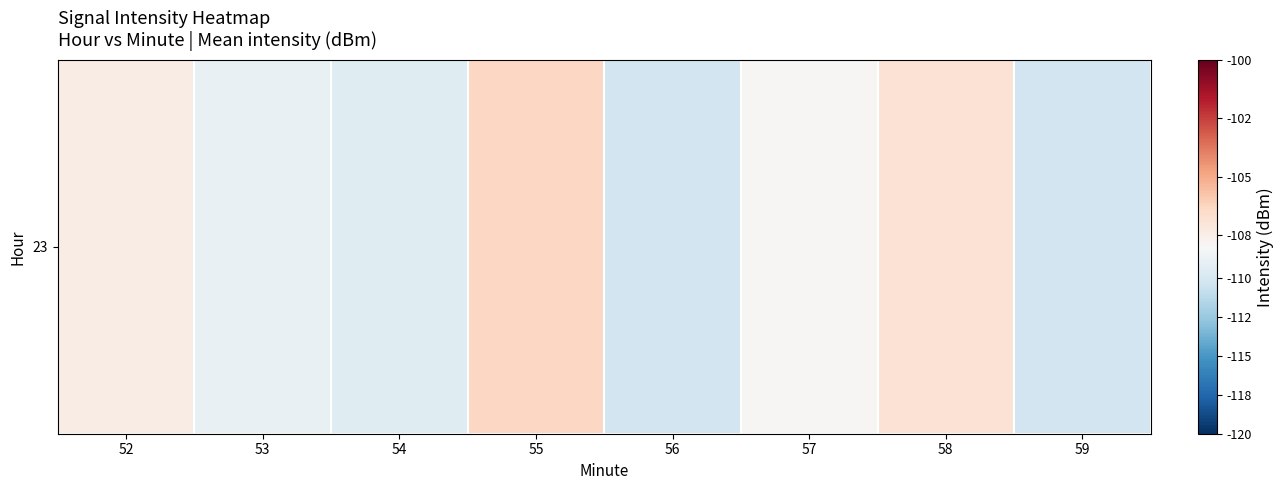

The chart shows a value of -160.0 at 59. True or false?

False